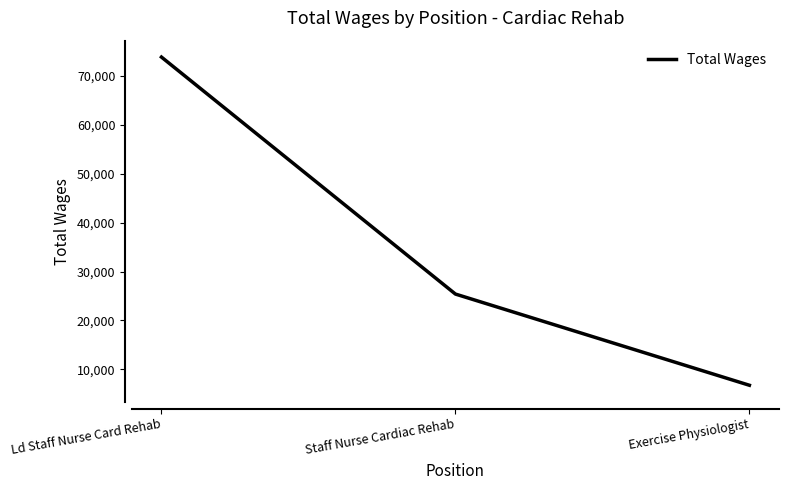

Rank the categories by value from lowest to highest.

Exercise Physiologist, Staff Nurse Cardiac Rehab, Ld Staff Nurse Card Rehab